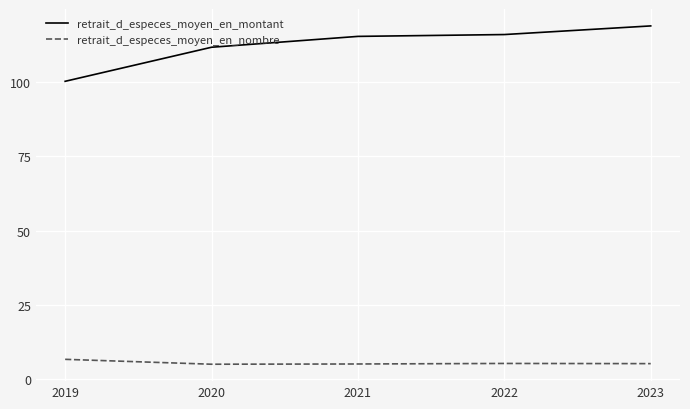

What is the minimum value for retrait_d_especes_moyen_en_montant?

100.3